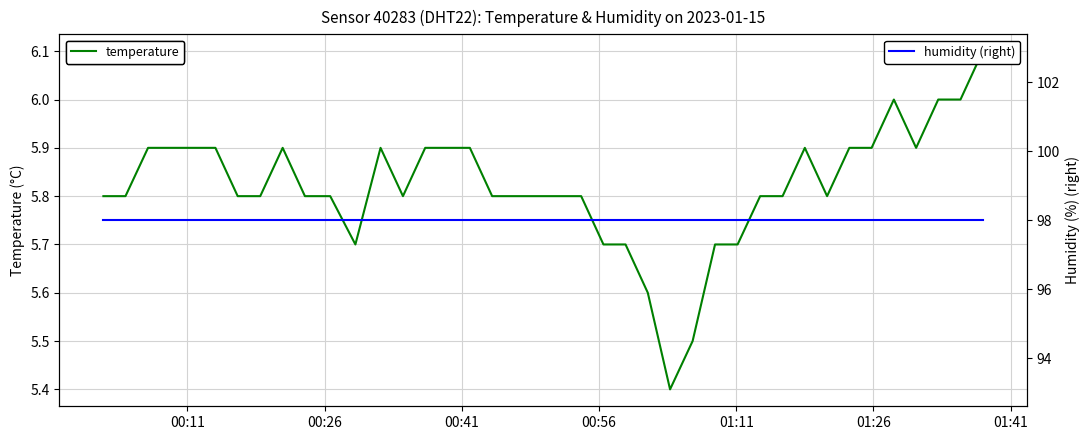

Which series has the largest total across all categories?

humidity